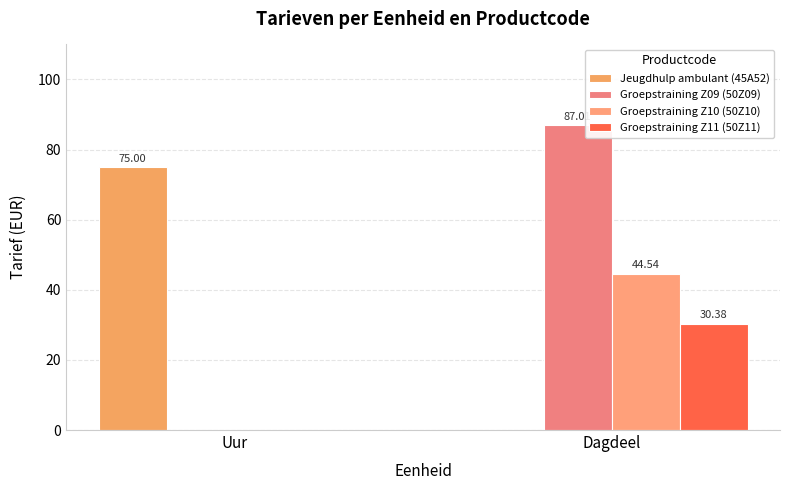

What are all the series names shown in the legend?

Jeugdhulp ambulant (45A52), Groepstraining Z09 (50Z09), Groepstraining Z10 (50Z10), Groepstraining Z11 (50Z11)